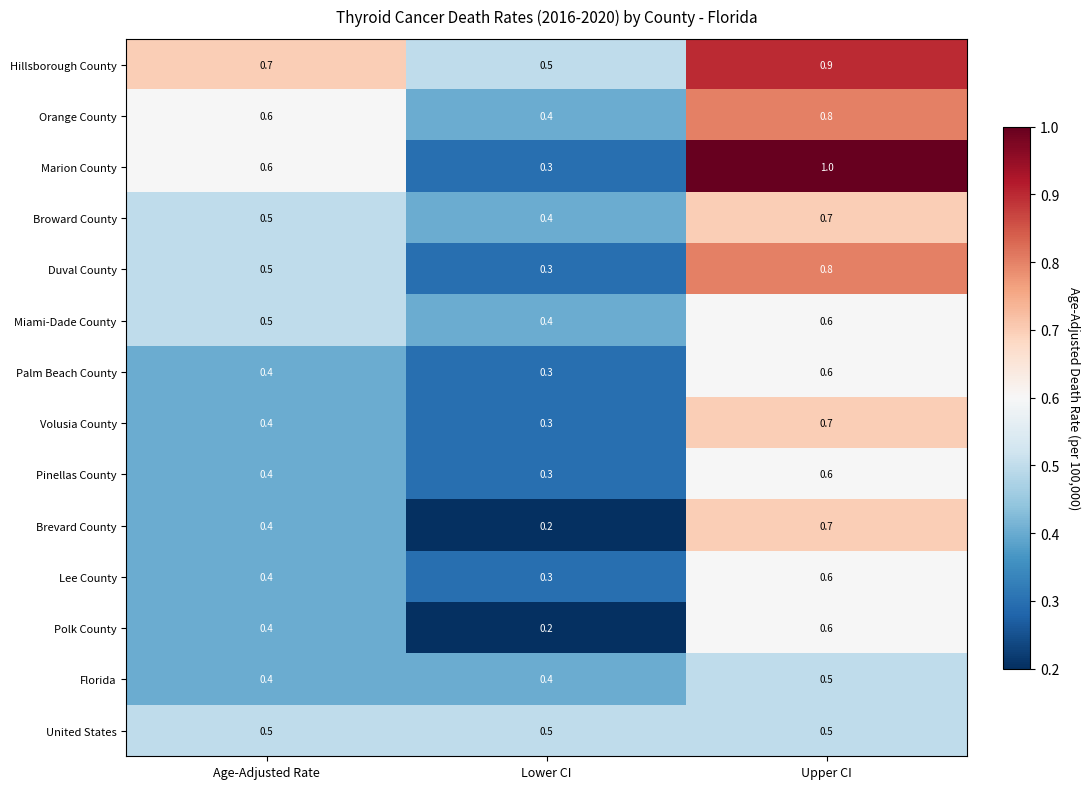

List the labels in order of Marion County value, smallest first.

Lower CI, Age-Adjusted Rate, Upper CI